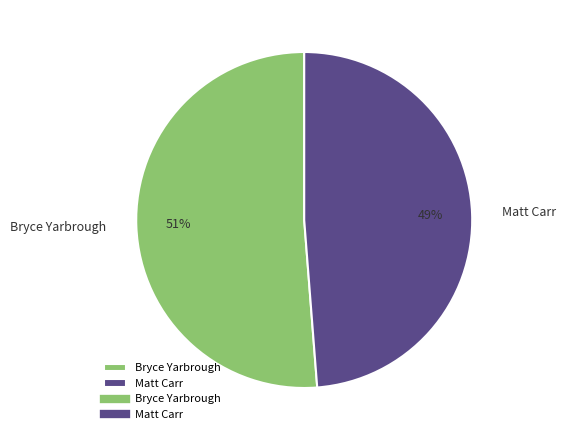

To the nearest percent, what is the combined percentage of Matt Carr and Bryce Yarbrough?

100%